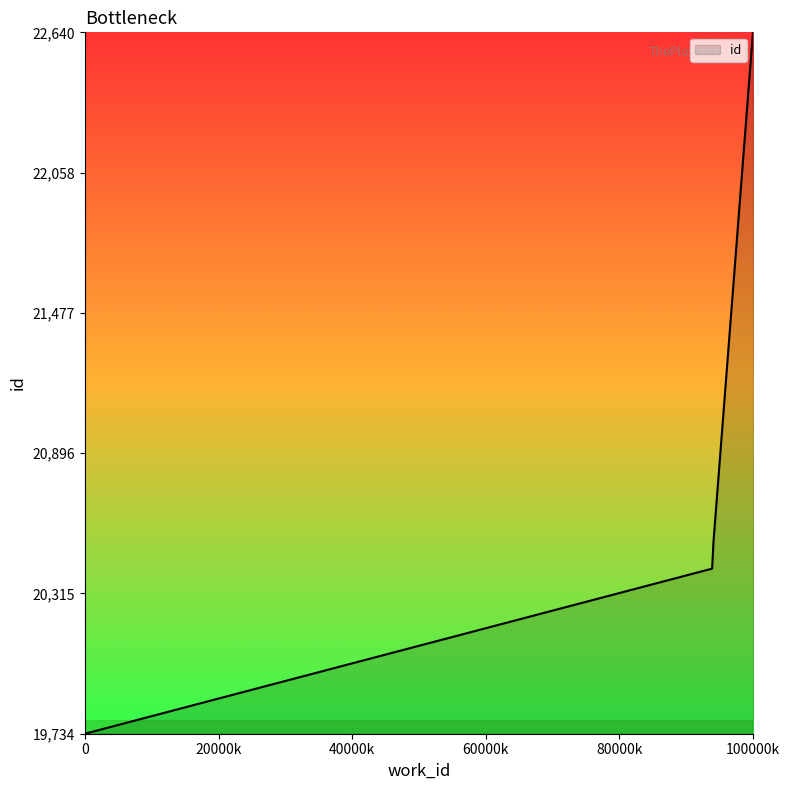

Reading left to right, what are all the values shown in this chart?

19734	20418	20516	20530	22640